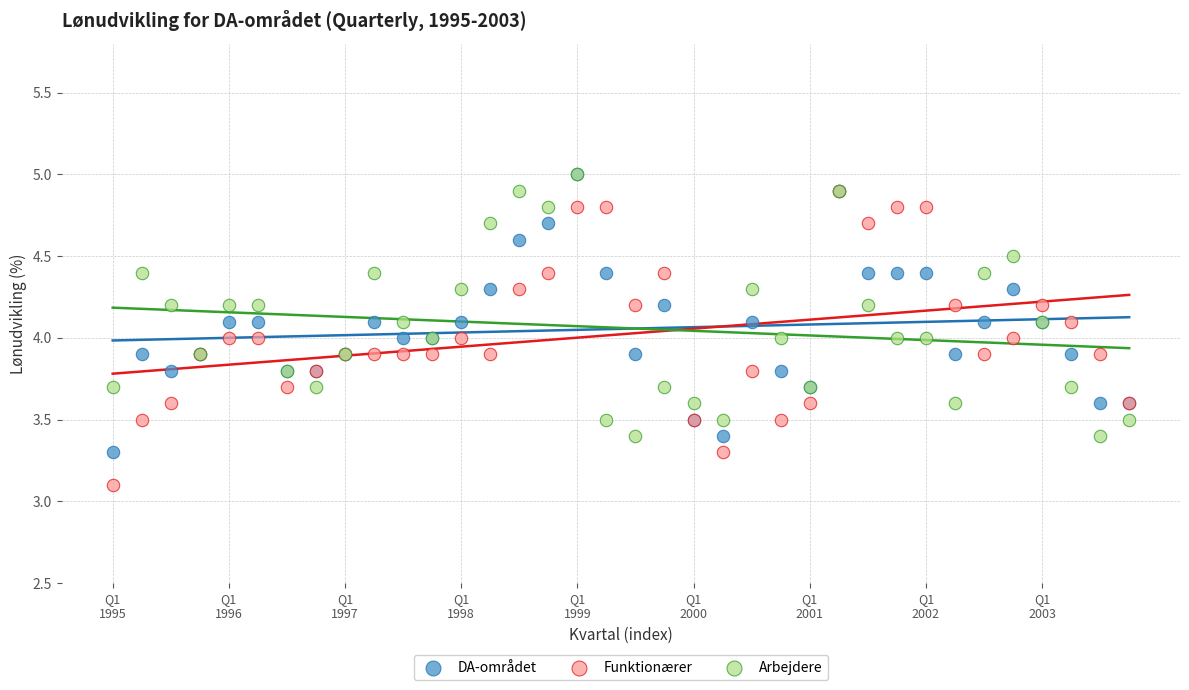

What are all the series names shown in the legend?

DA-området, Funktionærer, Arbejdere